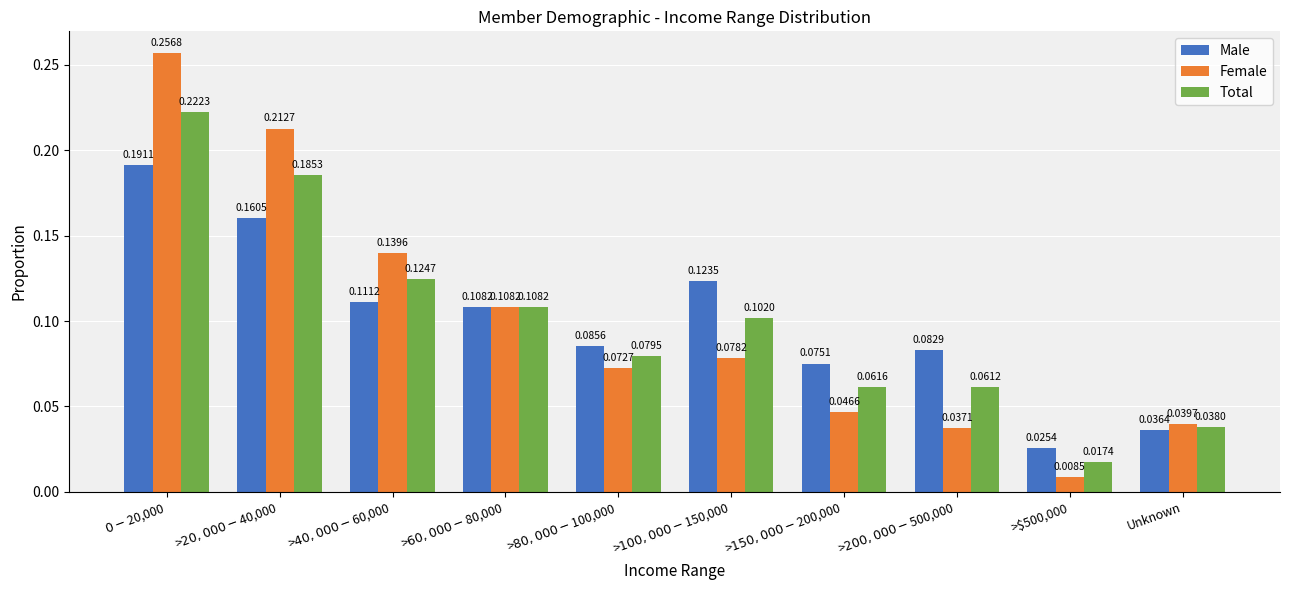

List the series in order of their overall mean, lowest first.

Male, Female, Total